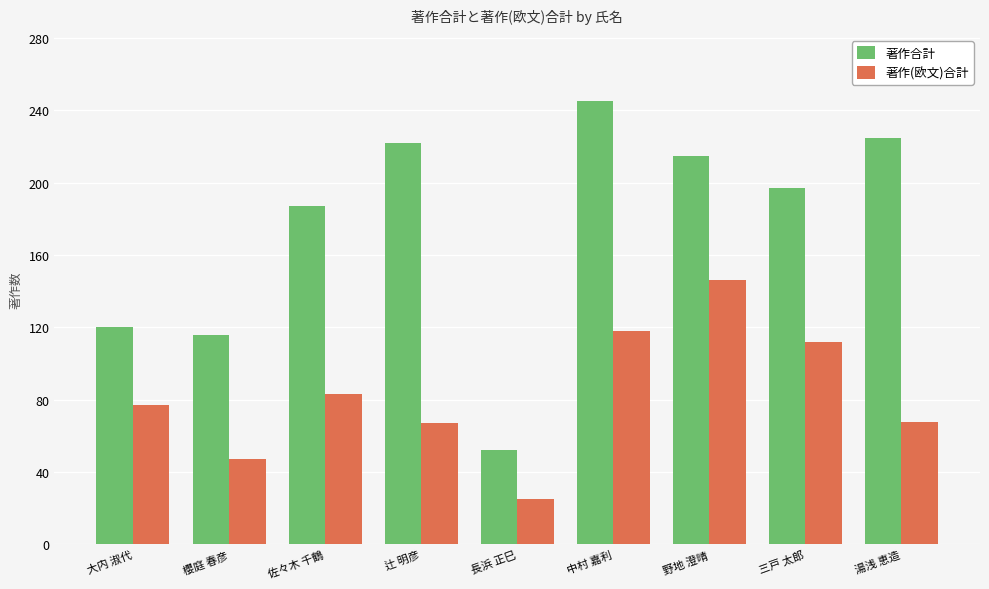

What is the sum of the 著作合計 values at 野地 澄晴 and 湯浅 恵造?

440